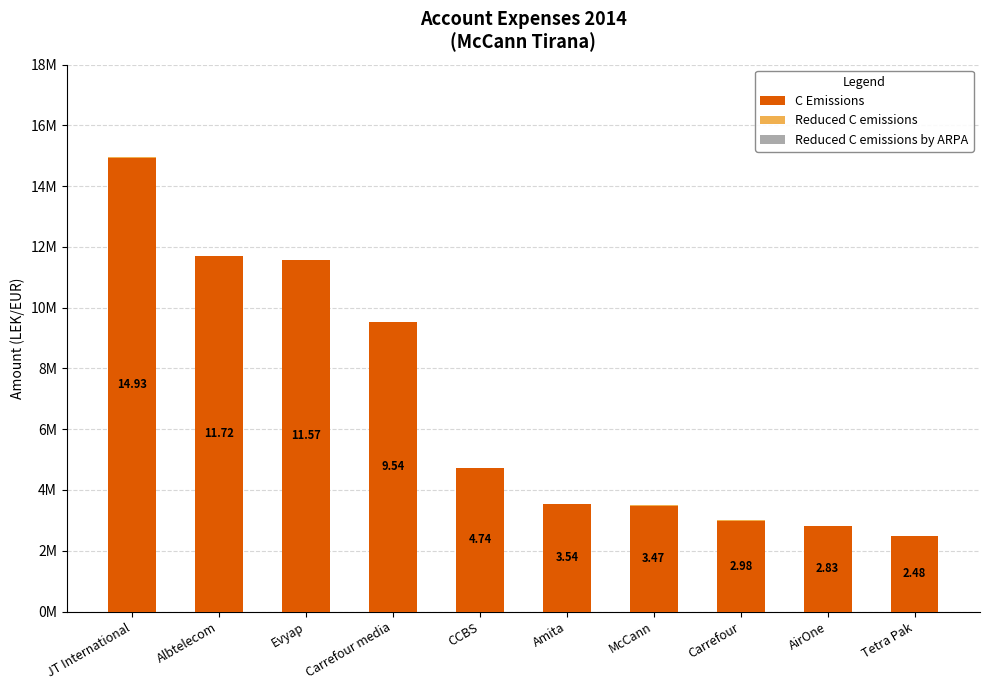

At Albtelecom, list the series in order from smallest to largest.

Reduced C emissions, Reduced C emissions by ARPA, C Emissions